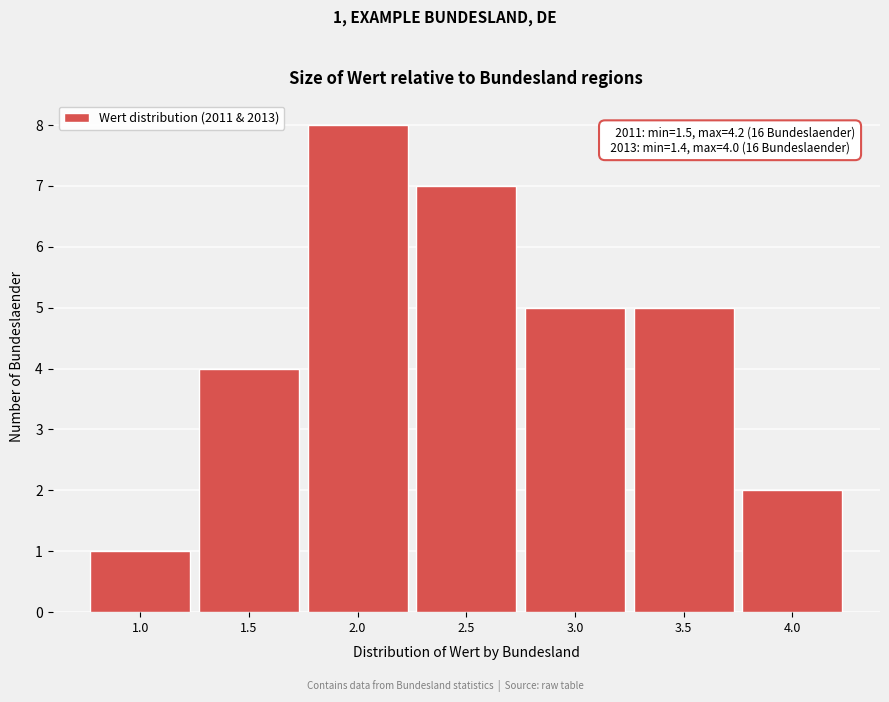

Reading left to right, transcribe all the data shown in this chart.

1	4	8	7	5	5	2